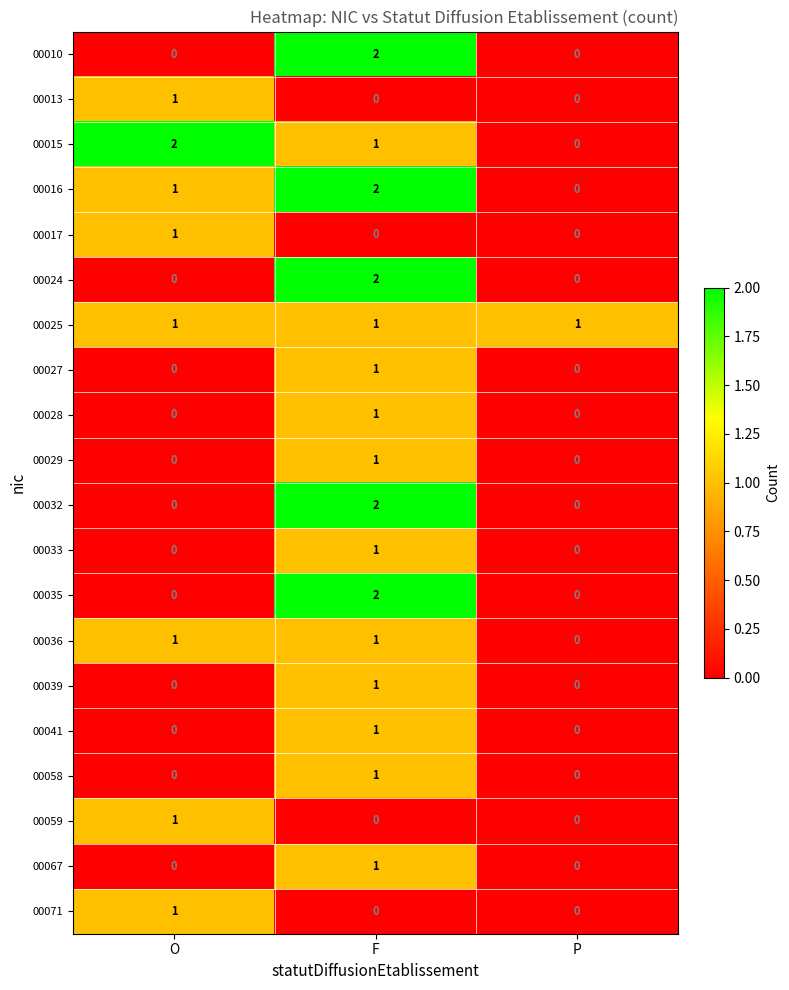

The 00035 series shows -1 at O. True or false?

False